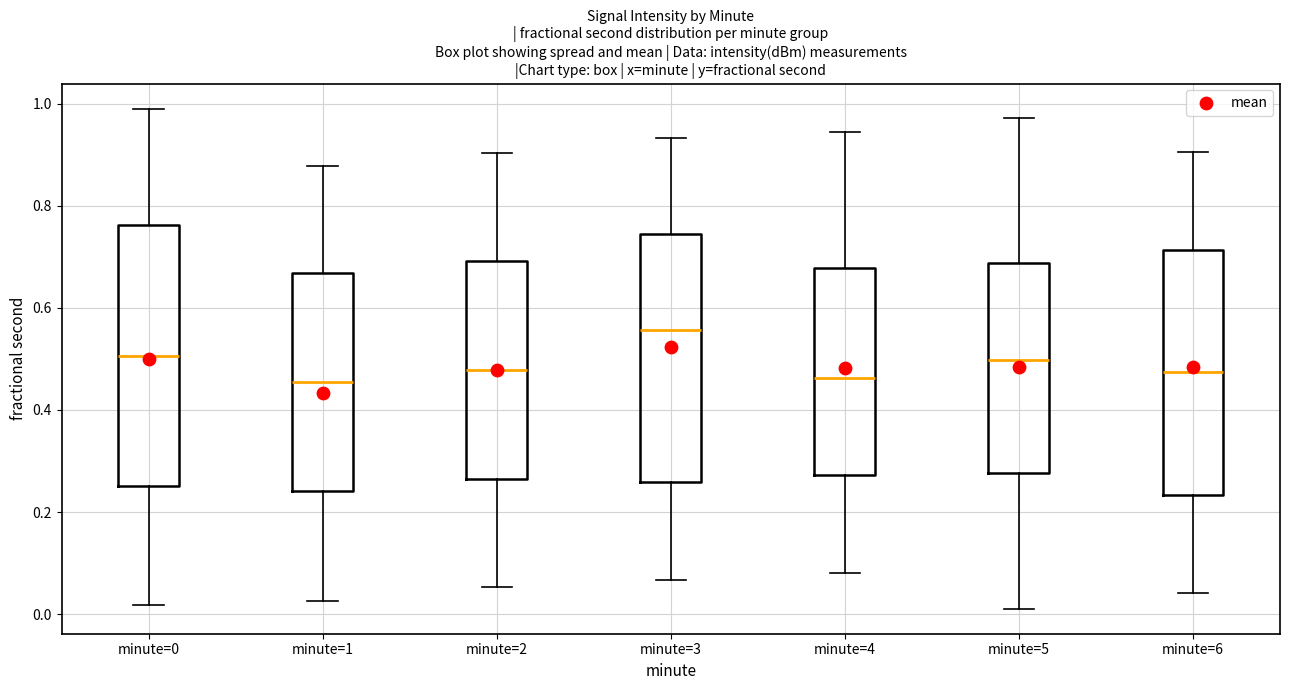

Reading left to right, read every box against the y-axis: the position of its median line, the range the box covers, and the ends of its whiskers. The values are not printed on the chart, so give them approximately, as read against the axis.

minute=0: median 0.50, box 0.26 to 0.76, whiskers 0.02 to 1.00
minute=1: median 0.46, box 0.24 to 0.66, whiskers 0.02 to 0.88
minute=2: median 0.48, box 0.26 to 0.70, whiskers 0.06 to 0.90
minute=3: median 0.56, box 0.26 to 0.74, whiskers 0.06 to 0.94
minute=4: median 0.46, box 0.28 to 0.68, whiskers 0.08 to 0.94
minute=5: median 0.50, box 0.28 to 0.68, whiskers 0.02 to 0.98
minute=6: median 0.48, box 0.24 to 0.72, whiskers 0.04 to 0.90